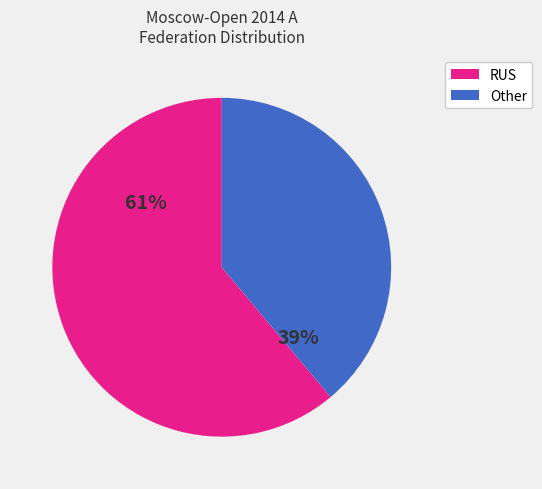

Which category accounts for the majority?

RUS